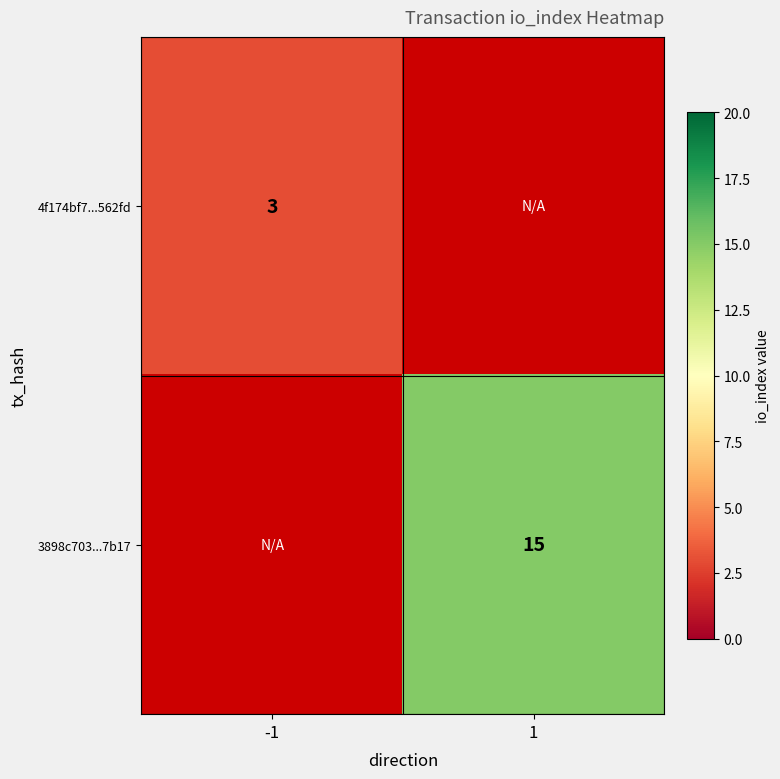

The 4f174bf7...562fd series shows 1 at -1. True or false?

False